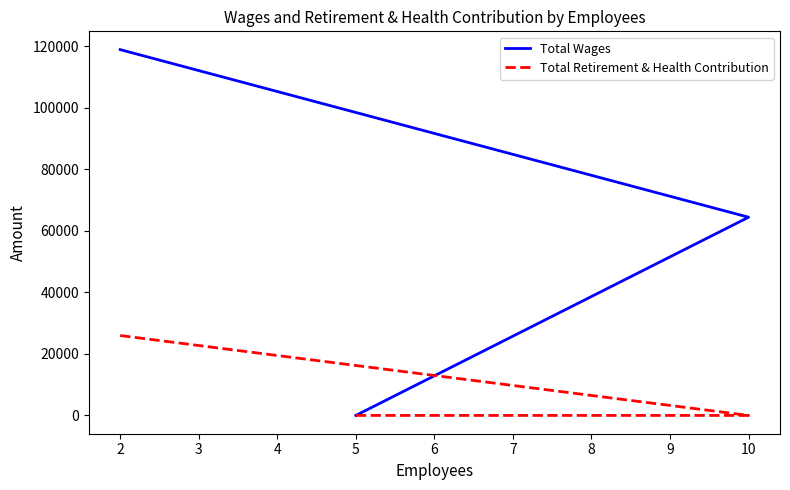

At how many categories does at least one series exceed 34885?

2